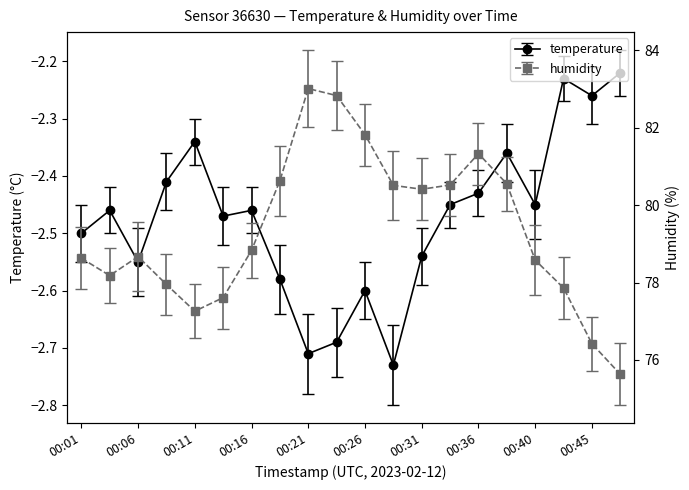

What is the sum of all humidity values?

1587.2